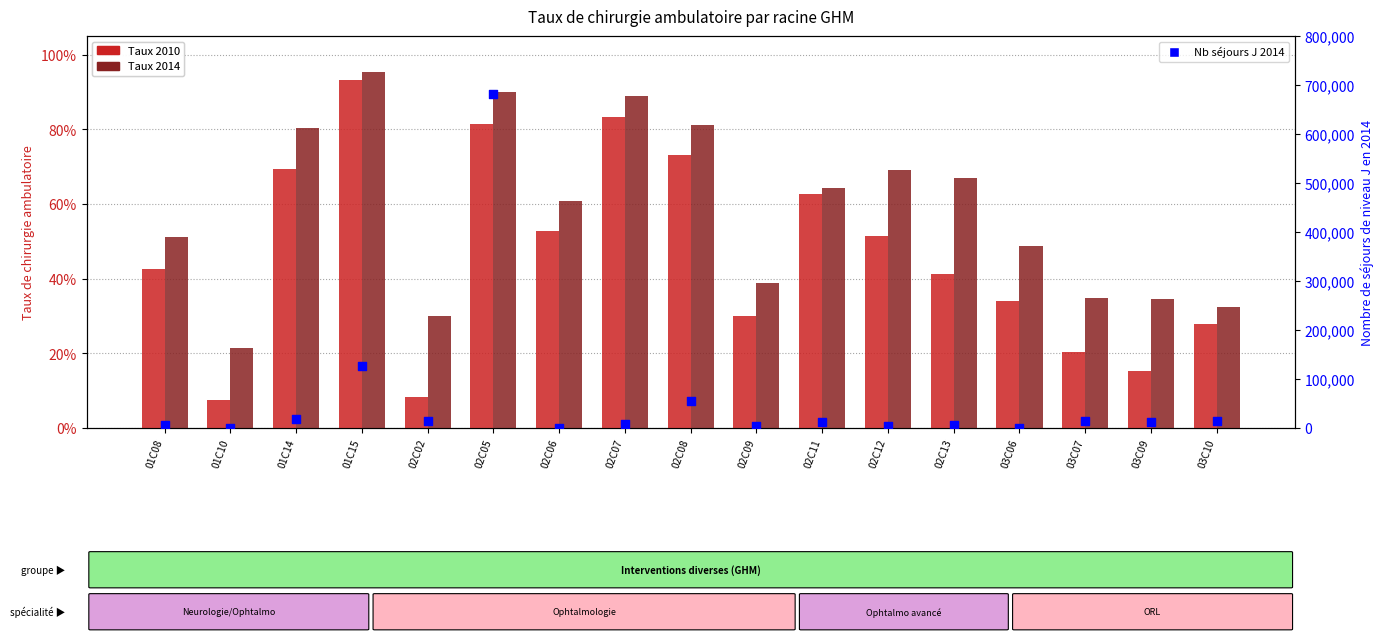

Which series reaches the maximum Y coordinate?

Nb séjours J 2014